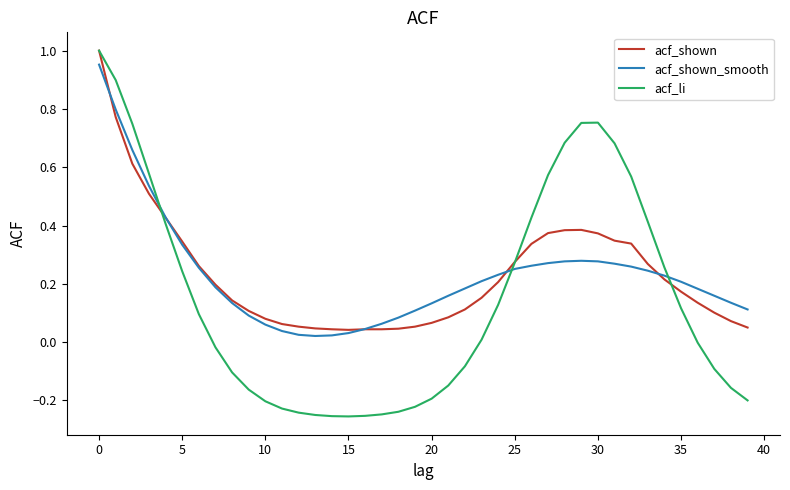

Which series has the widest spread of values?

acf_li